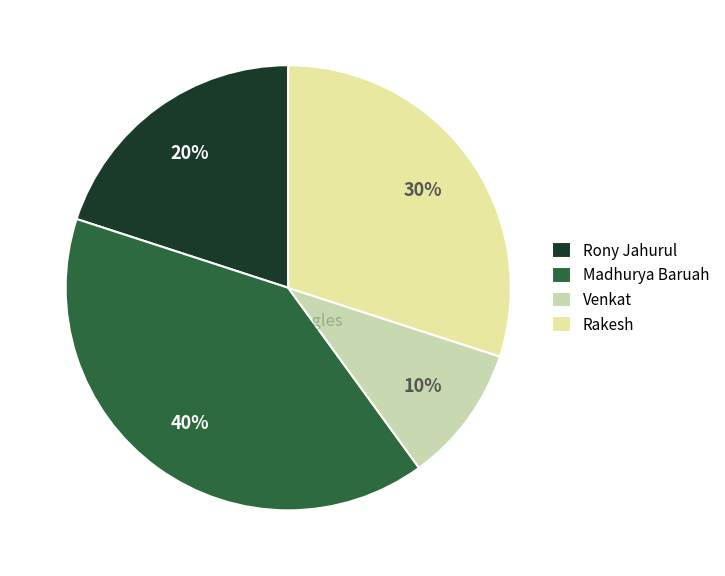

How many segments does this pie chart have?

4